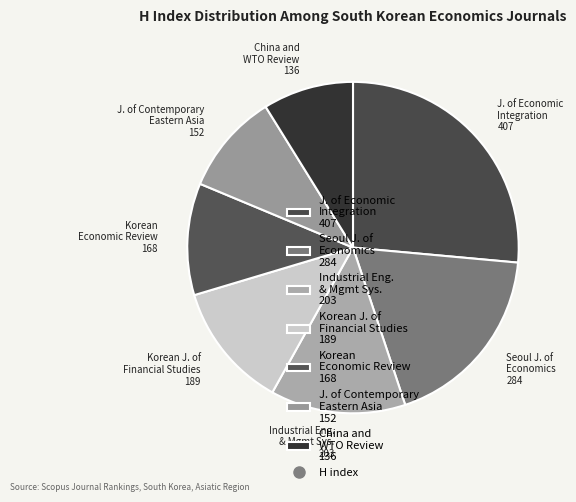

Rank the categories by value from highest to lowest.

J. of Economic Integration 407, Seoul J. of Economics 284, Industrial Eng. & Mgmt Sys. 203, Korean J. of Financial Studies 189, Korean Economic Review 168, J. of Contemporary Eastern Asia 152, China and WTO Review 136